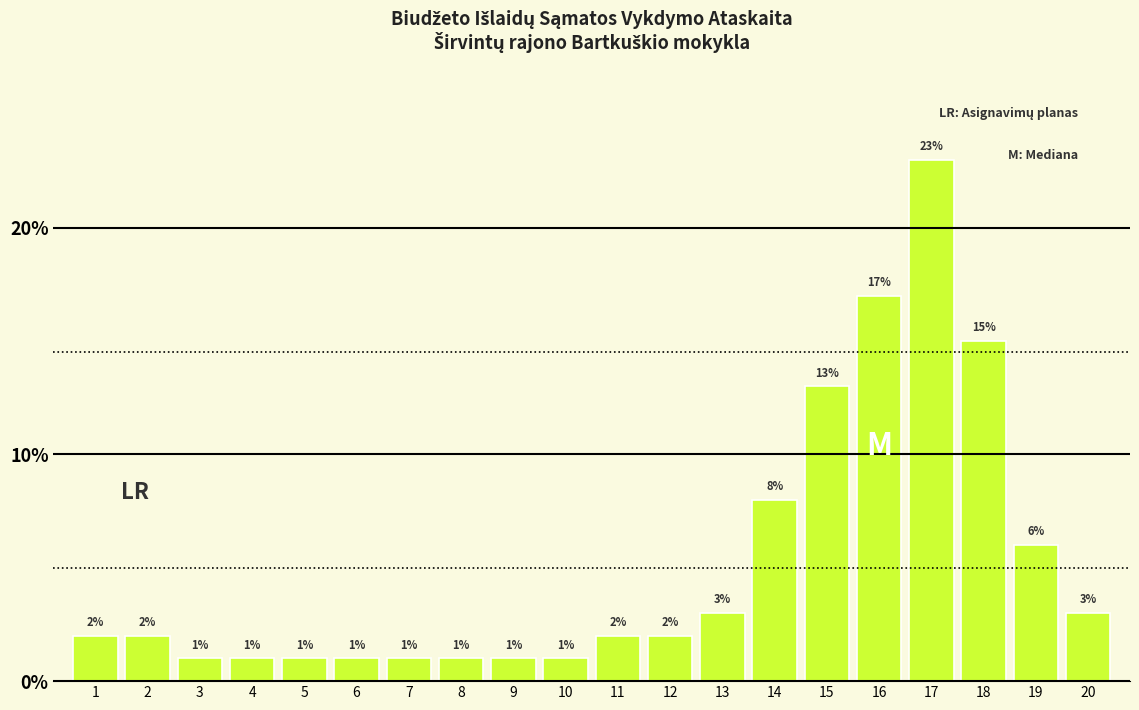

Reading right to left, list all the values displayed in this chart.

20=3	19=6	18=15	17=23	16=17	15=13	14=8	13=3	12=2	11=2	10=1	9=1	8=1	7=1	6=1	5=1	4=1	3=1	2=2	1=2